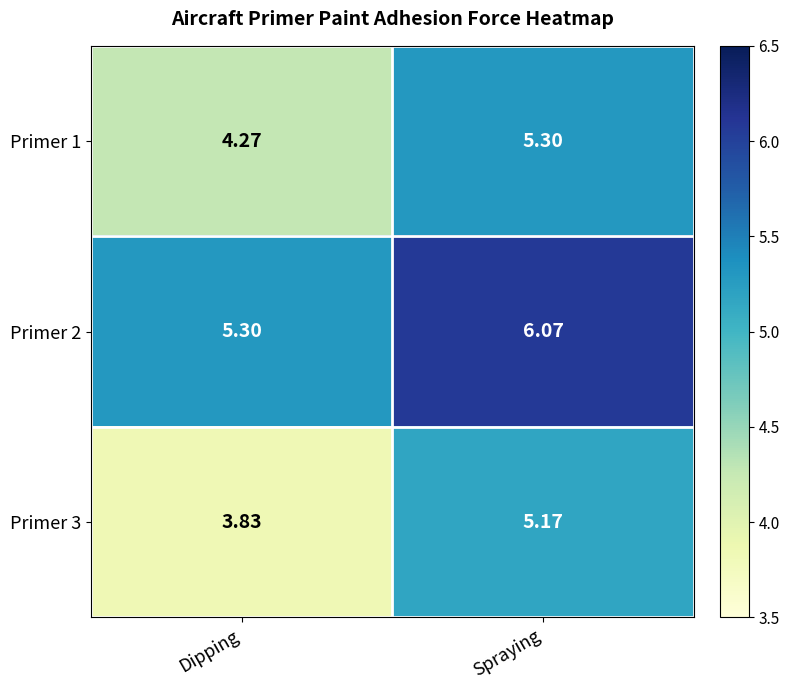

List the series in order of their peak value, lowest first.

Primer 3, Primer 1, Primer 2